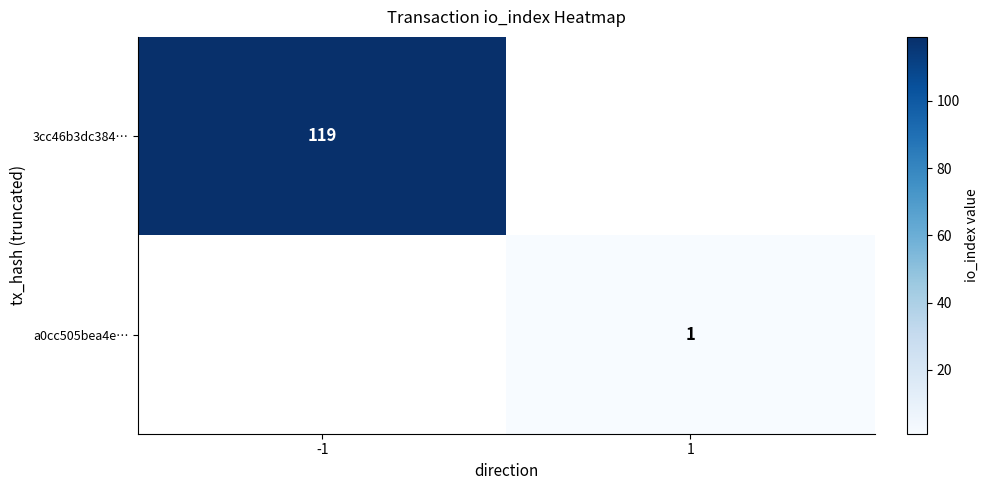

The 3cc46b3dc384… series shows 119 at -1. True or false?

True